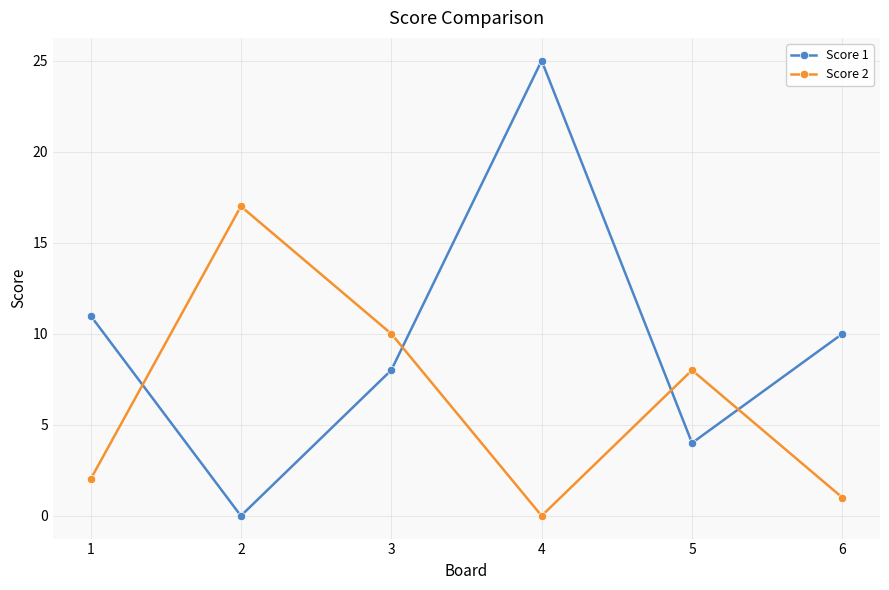

Which series has the largest range (max minus min)?

Score 1